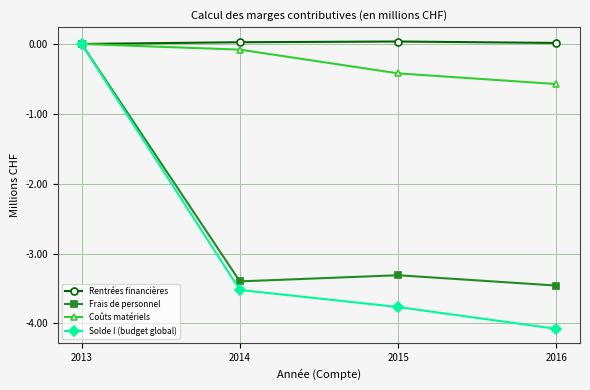

Which series has the largest range (max minus min)?

Solde I (budget global)